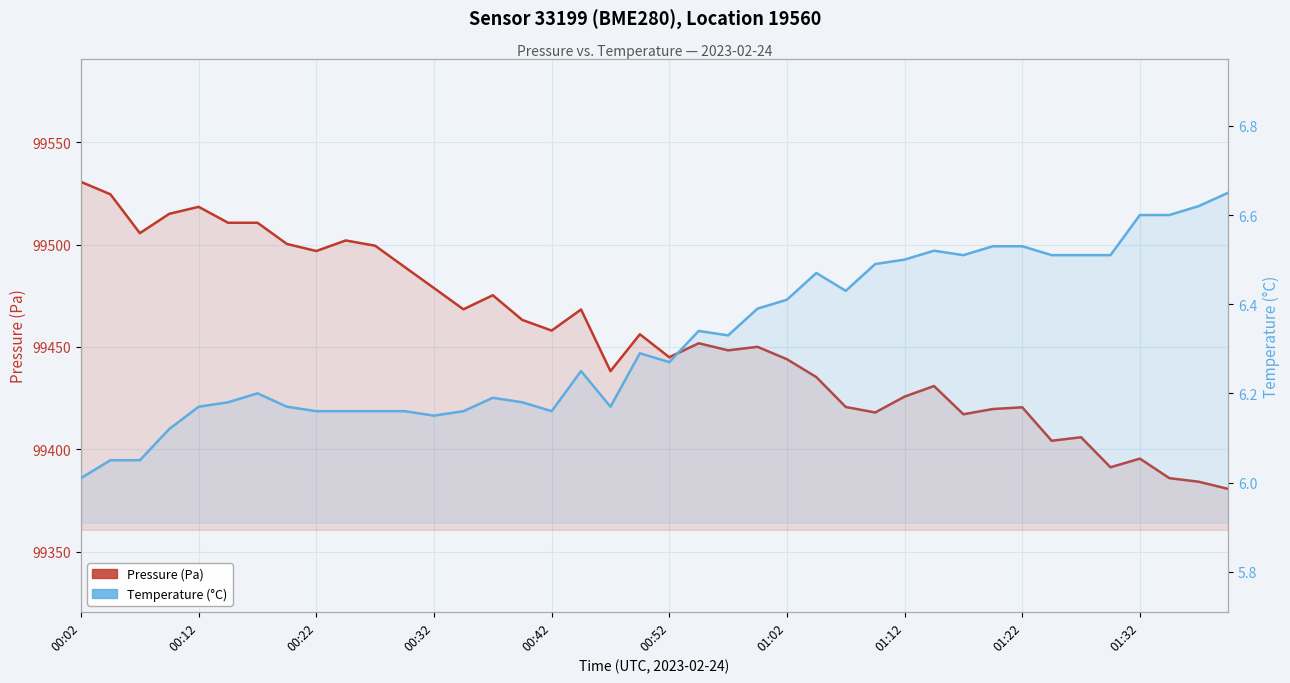

At which category does Temperature (°C) reach its first local valley?

00:32